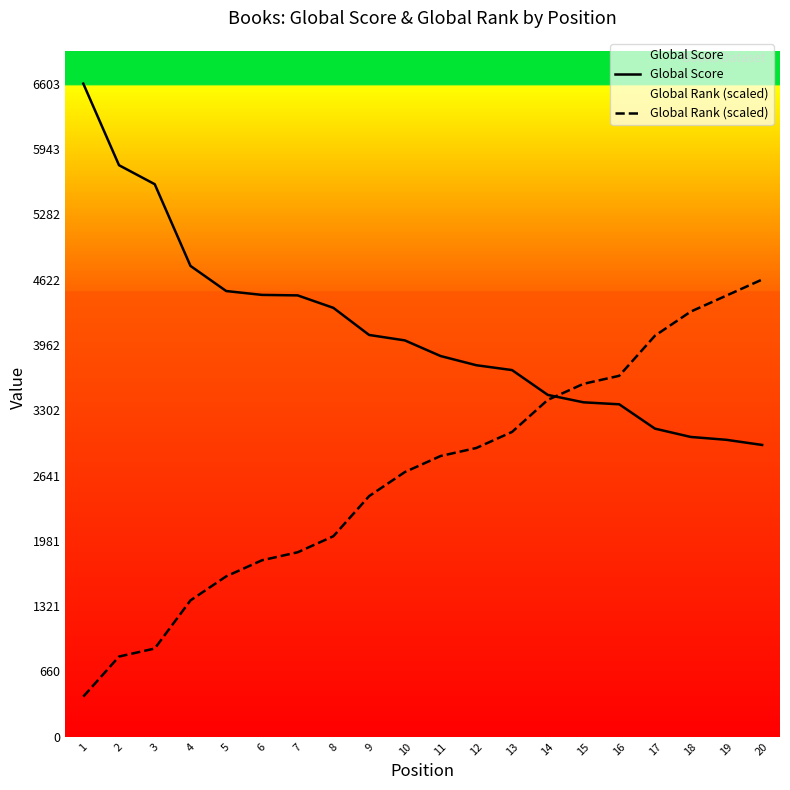

Is it true that Global Score equals 1419.9 at 16?

False